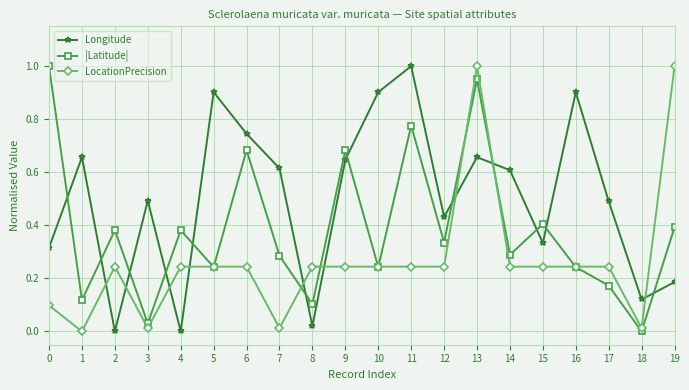

Rank the series at 11 from lowest to highest value.

LocationPrecision, |Latitude|, Longitude